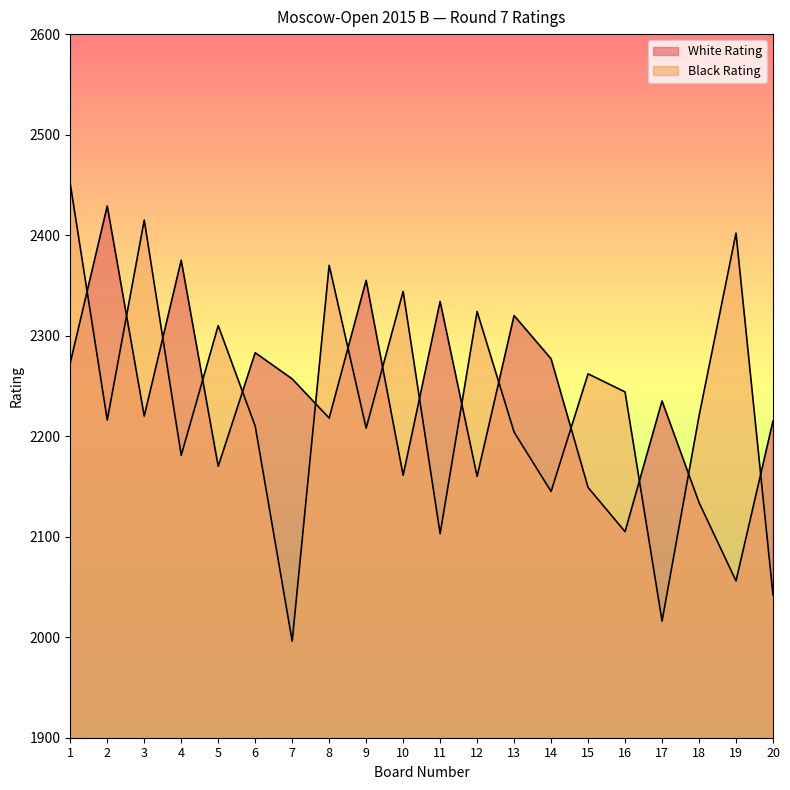

At which category is the sum across all series the highest?

1